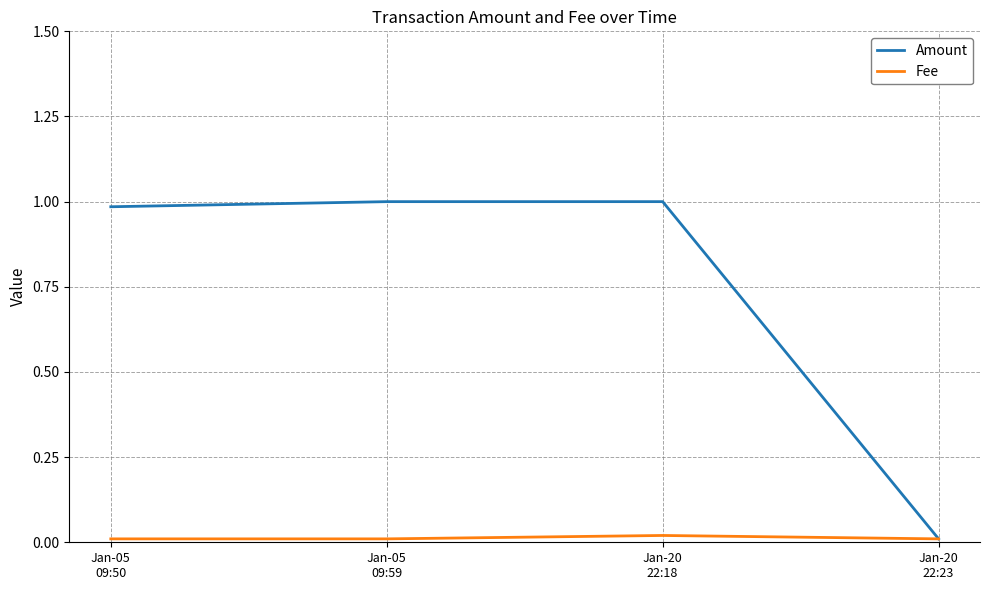

What position from the left is Jan-05
09:50?

1